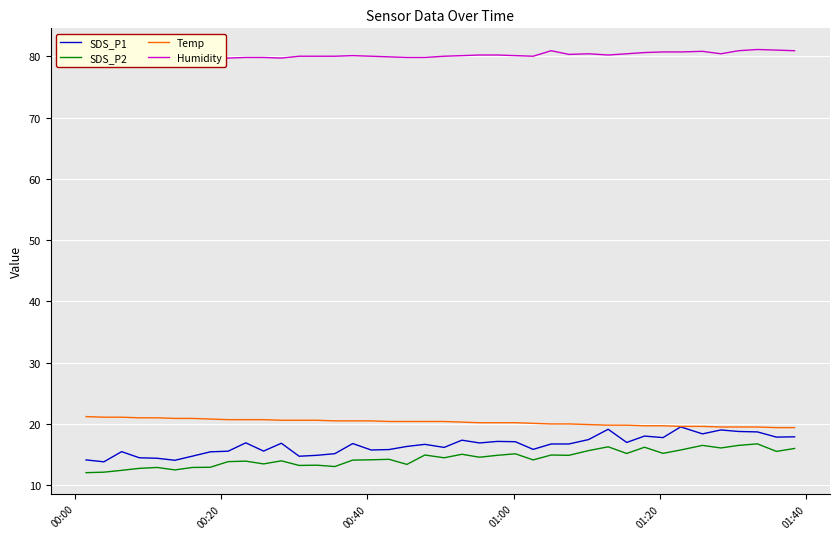

What is the difference between the maximum and minimum values in the SDS_P2 series?

4.7